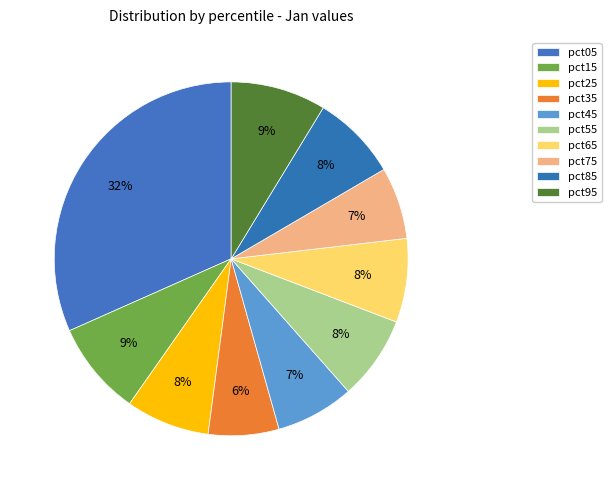

To the nearest percent, what is the difference between the largest and smallest slice percentages?

25%